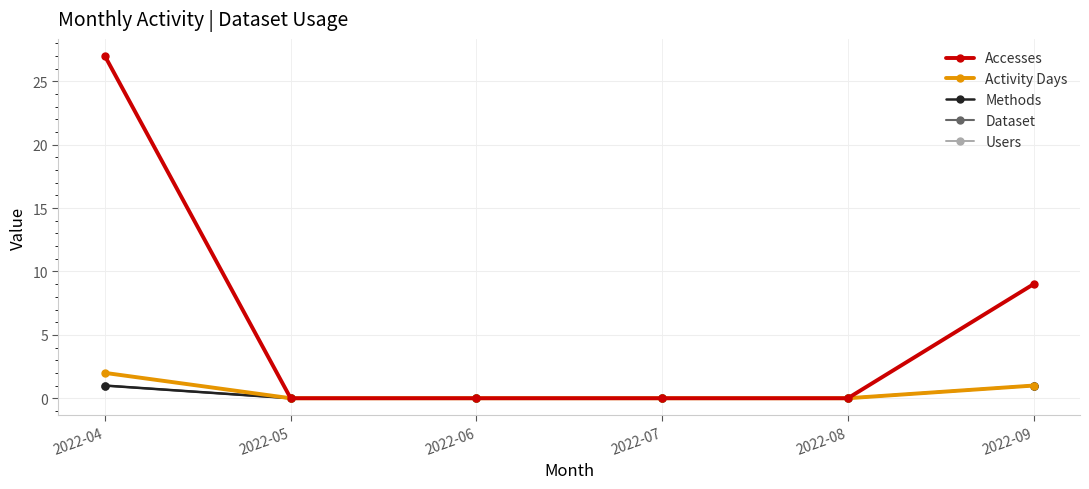

Is this an area chart (filled region under the line)?

No